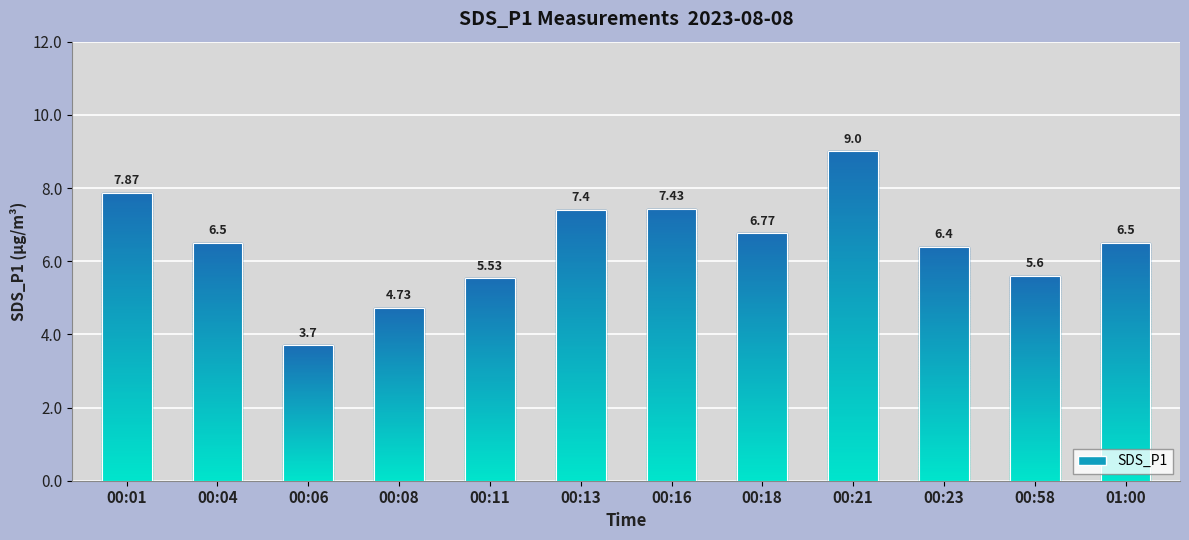

How many bars are there in total?

12